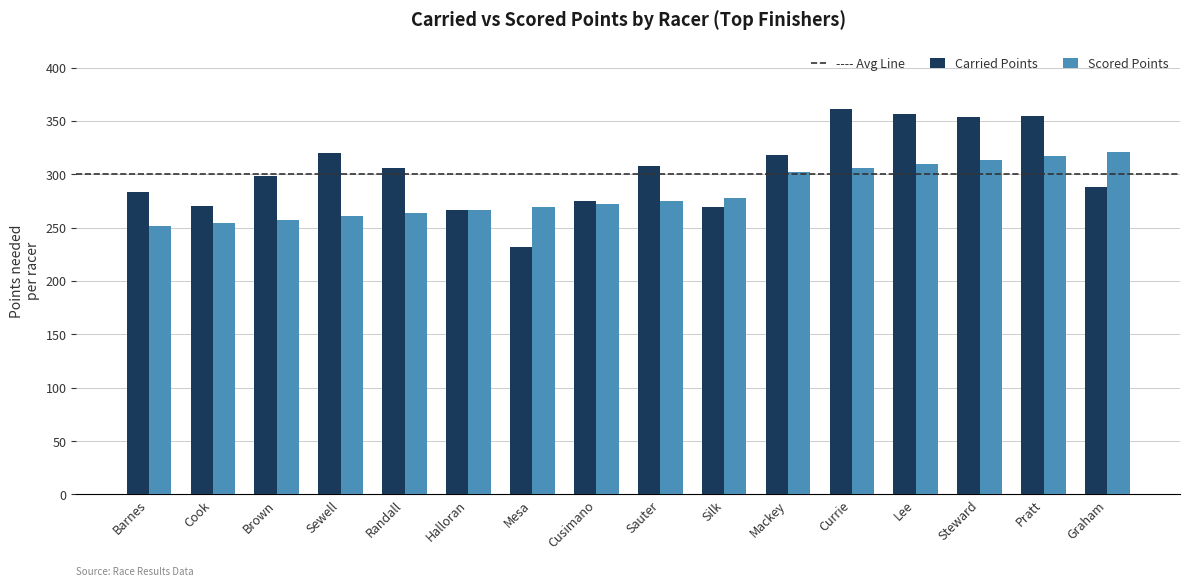

What is the average value of the Carried Points series?

303.9